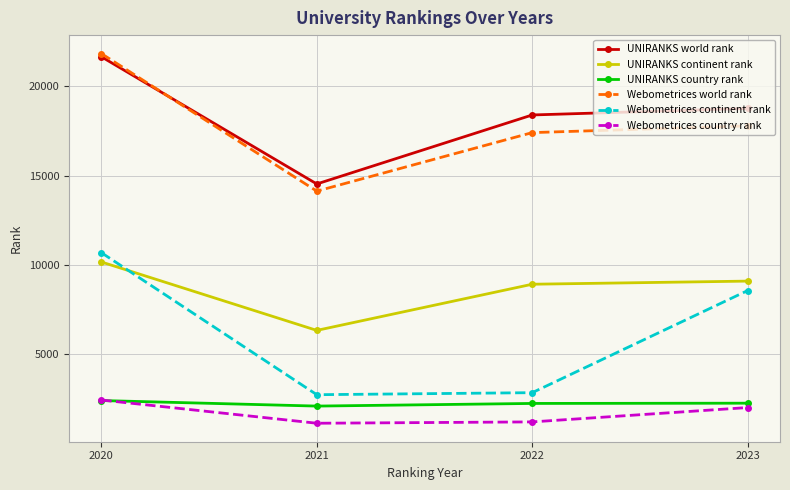

How many values in the Webometrices world rank series are below 17783?

2